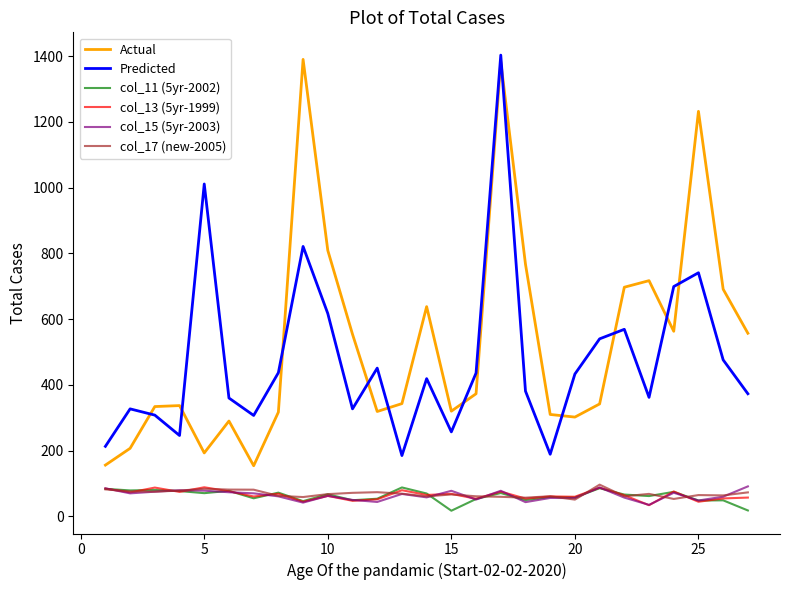

True or false: col_17 (new-2005) and col_13 (5yr-1999) intersect in this chart.

True